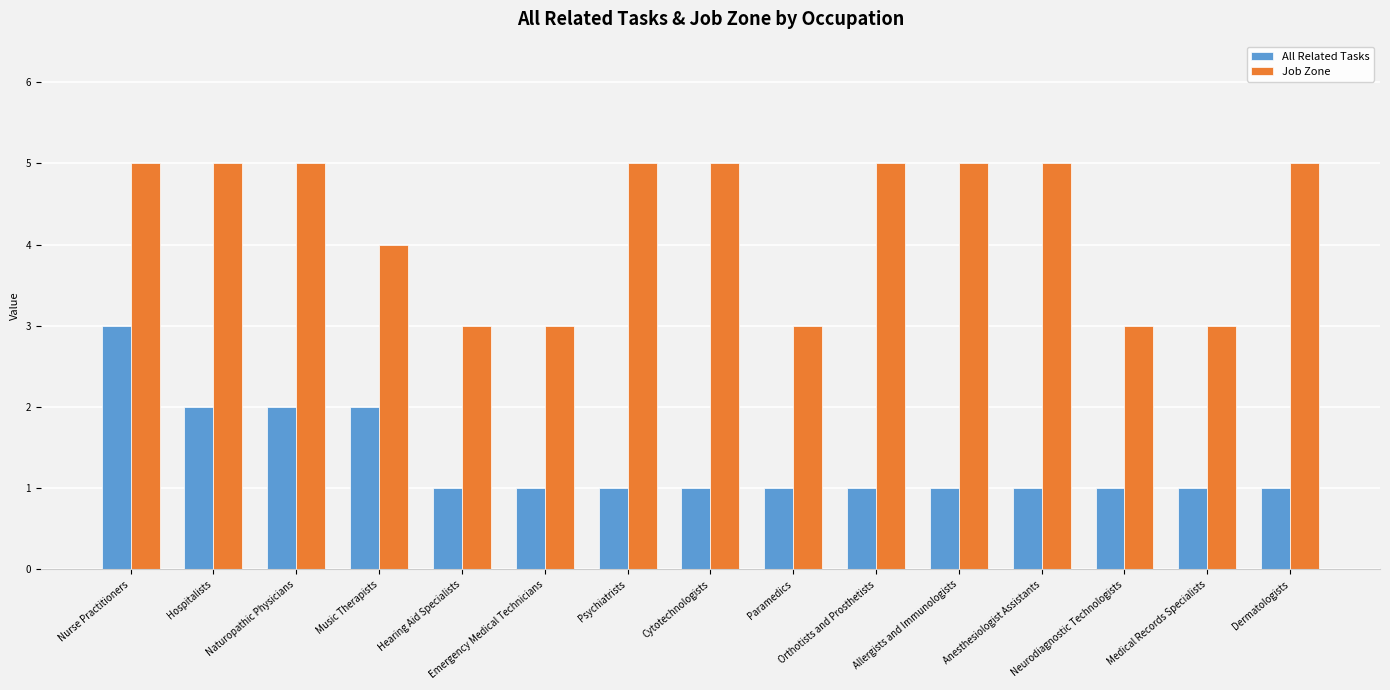

Is it true that Job Zone equals 7 at Music Therapists?

False